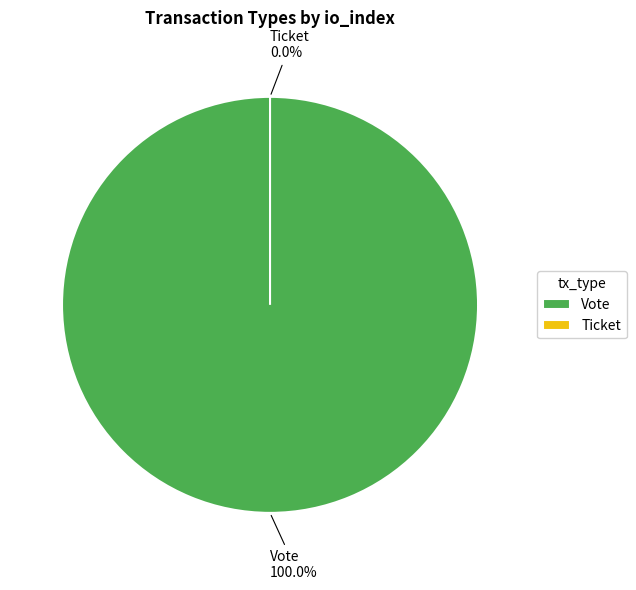

Which slice is the largest?

Vote